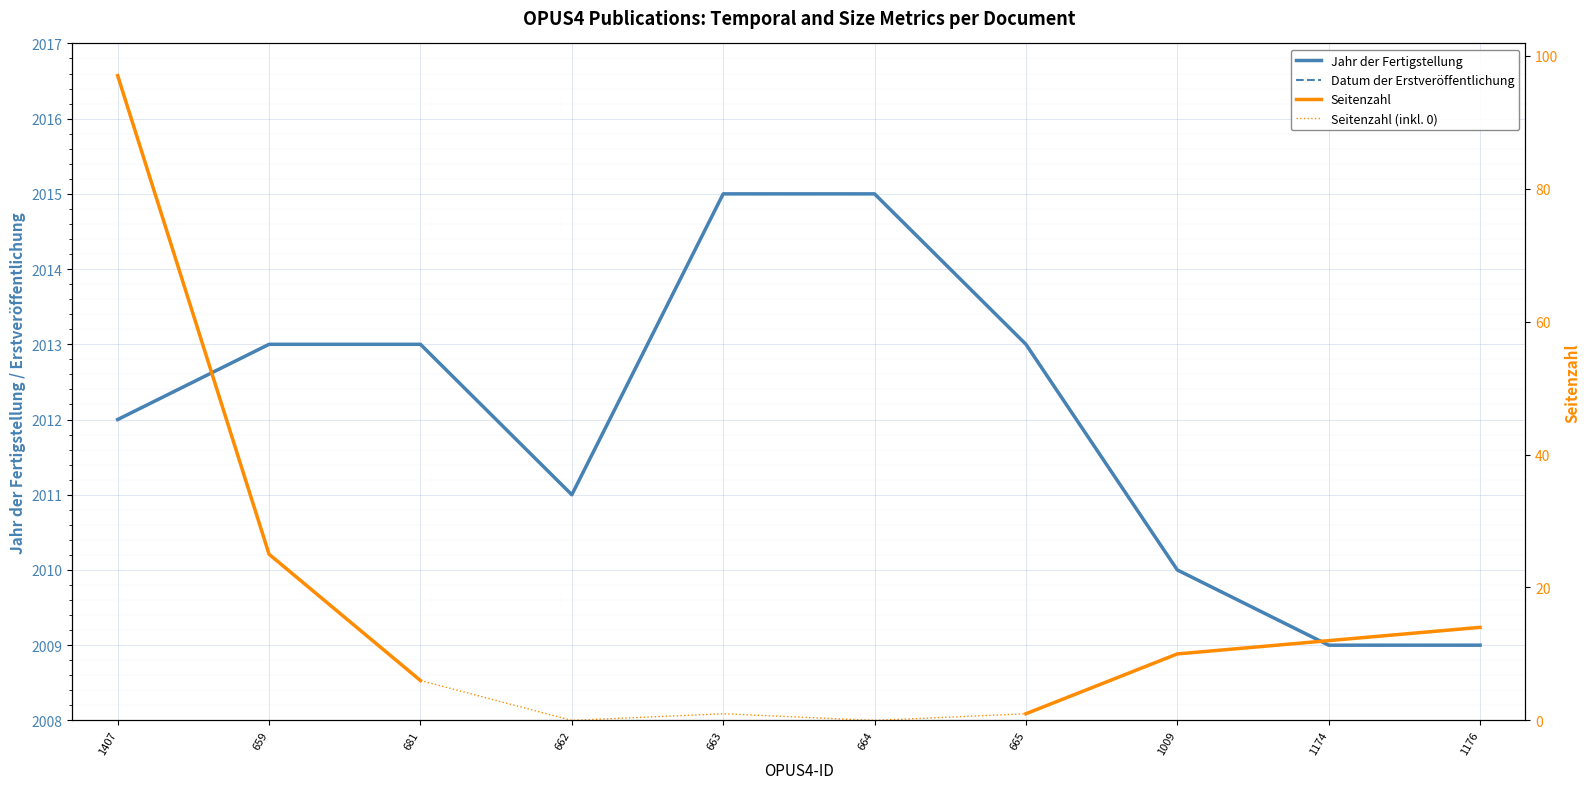

Does the chart display data point markers on the line(s)?

No